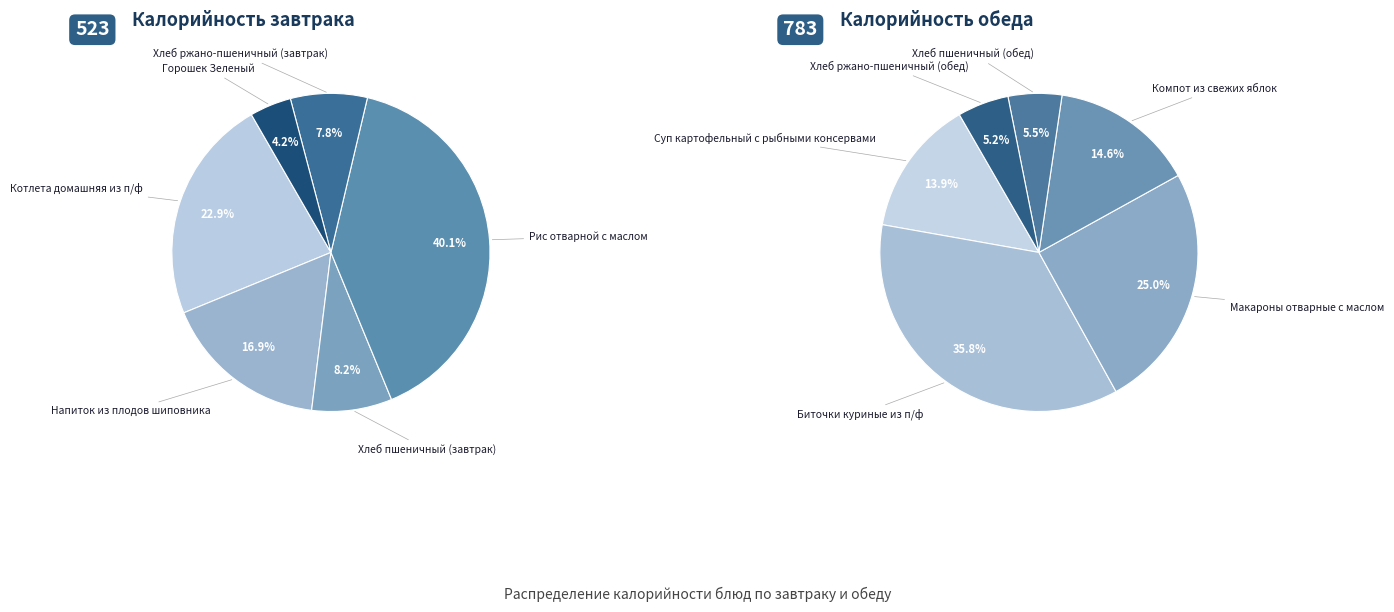

Which category has the biggest portion of the pie?

Биточки куриные из п/ф